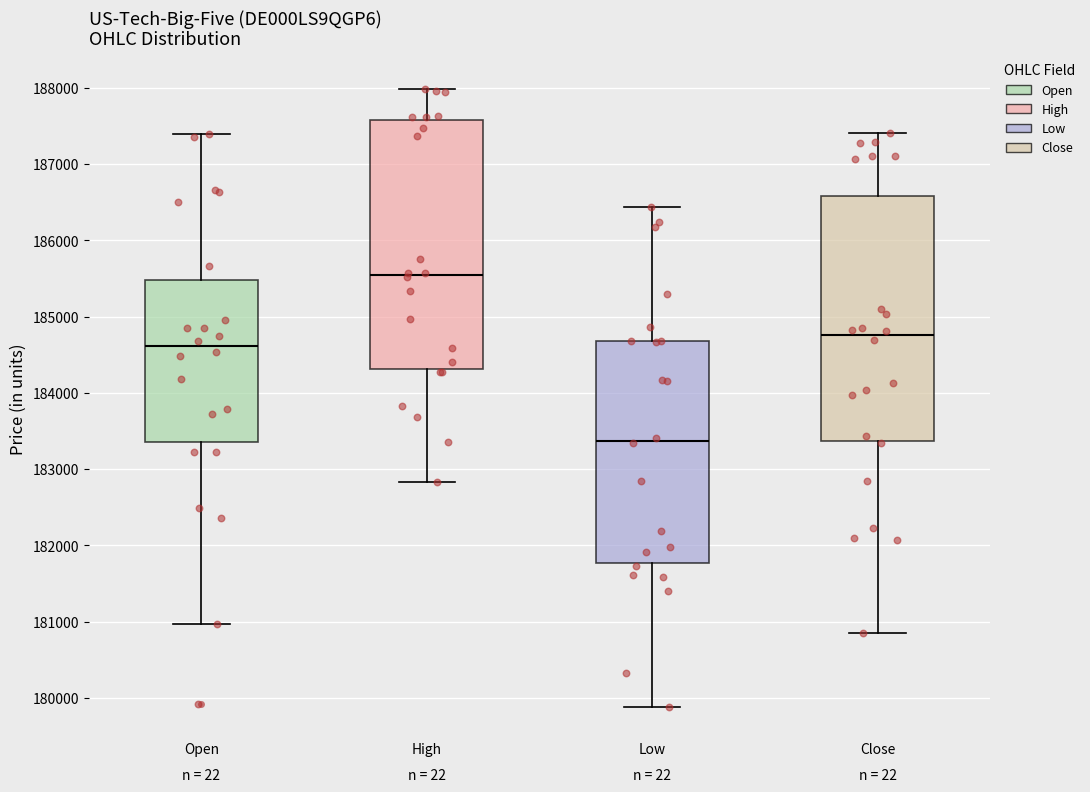

Reading left to right, transcribe this box plot: for each box, give where its median line is, the range the box spans, and where its two whiskers end, as read against the y-axis. The values are not printed on the chart, so give them approximately, as read against the axis.

Open: median 184600, box 183400 to 185500, whiskers 181000 to 187400
High: median 185500, box 184300 to 187600, whiskers 182800 to 188000
Low: median 183400, box 181800 to 184700, whiskers 179900 to 186400
Close: median 184800, box 183400 to 186600, whiskers 180800 to 187400